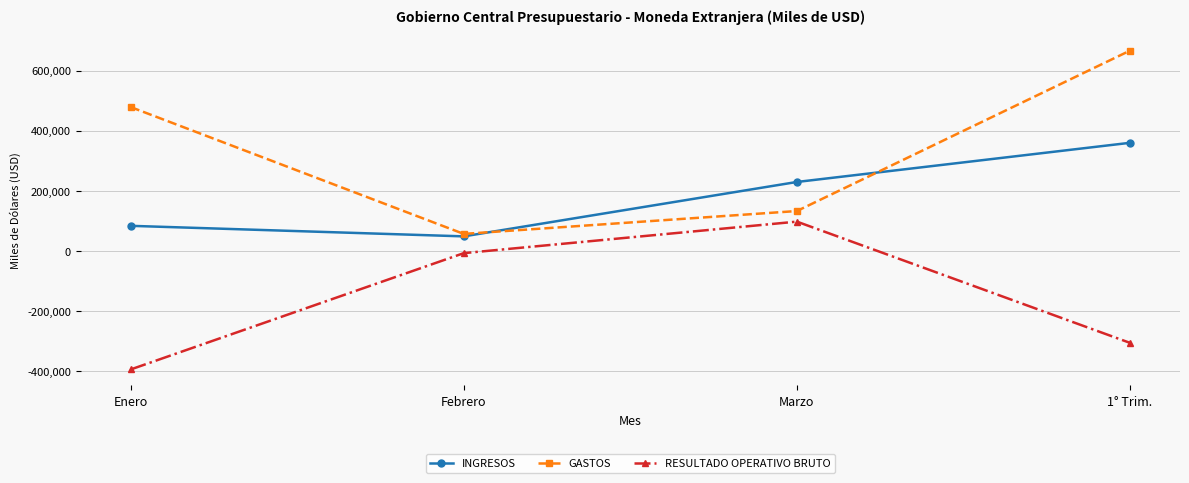

Which series has the largest range (max minus min)?

GASTOS